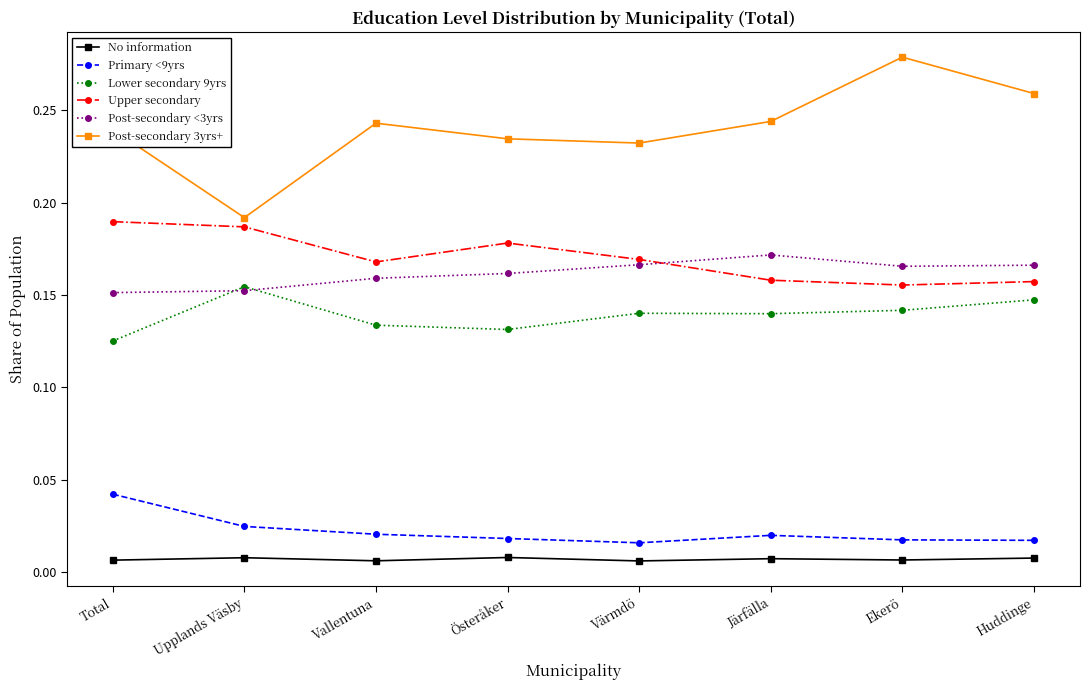

Which series has the largest range (max minus min)?

Post-secondary 3yrs+